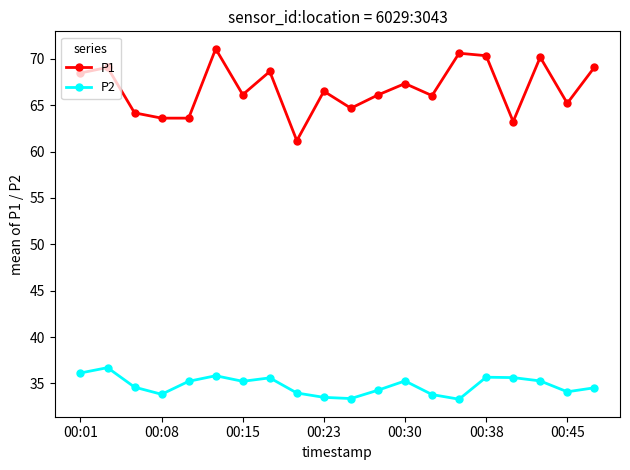

What are all the series names shown in the legend?

P1, P2